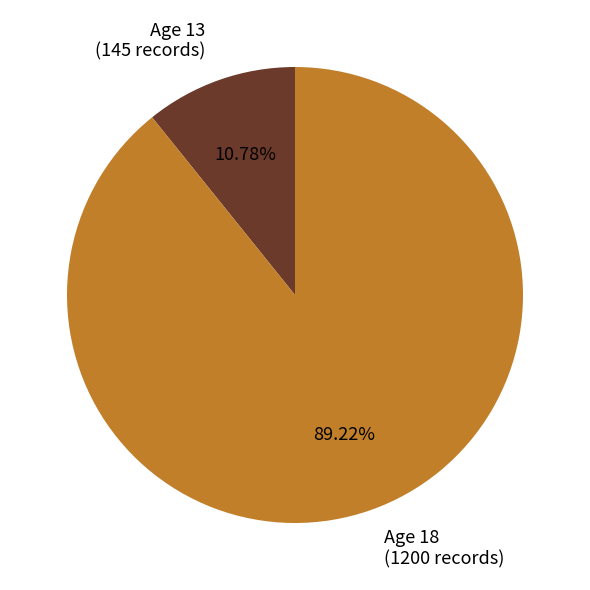

Which has a higher value, Age 18 (1200 records) or Age 13 (145 records)?

Age 18 (1200 records)